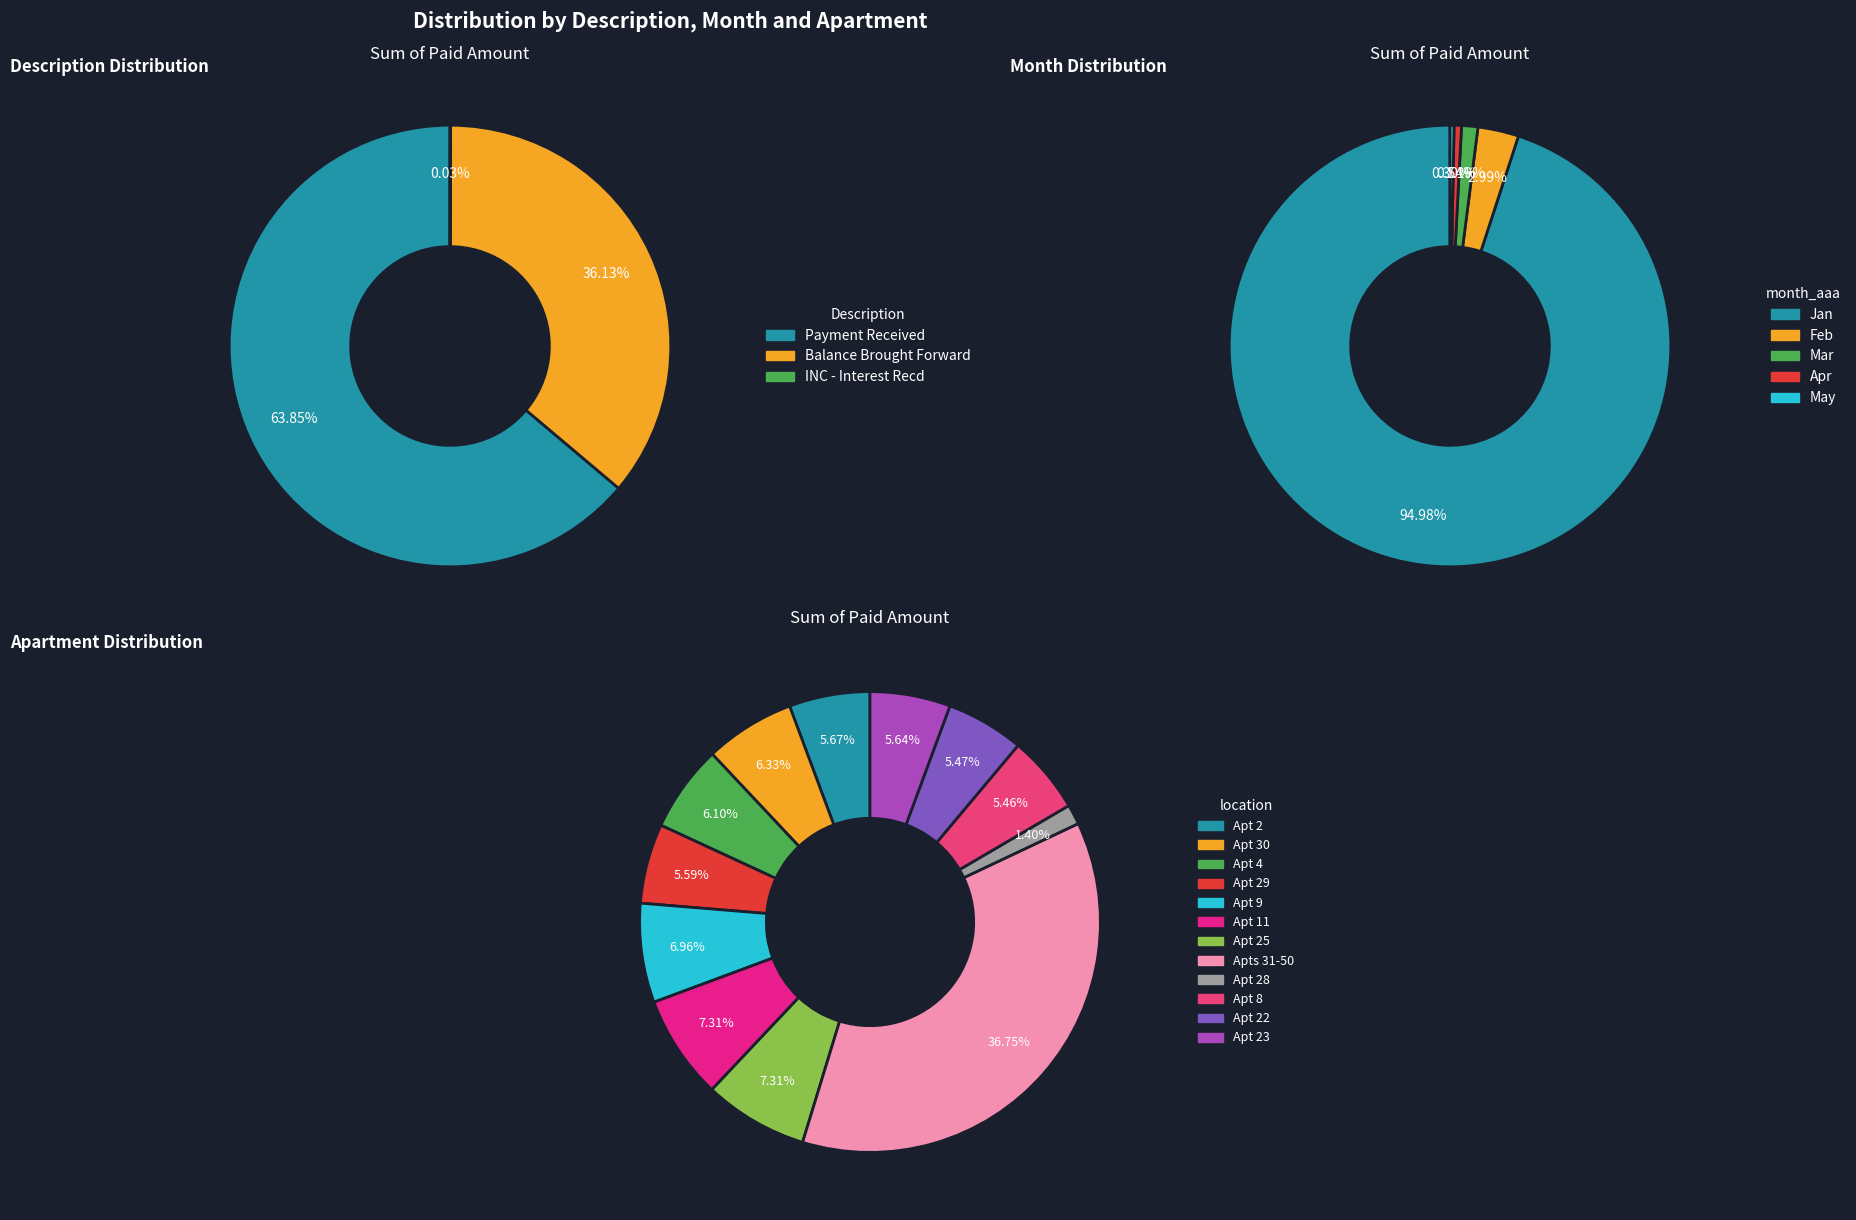

Is the sum of Payment Received and Balance Brought Forward greater than half?

Yes